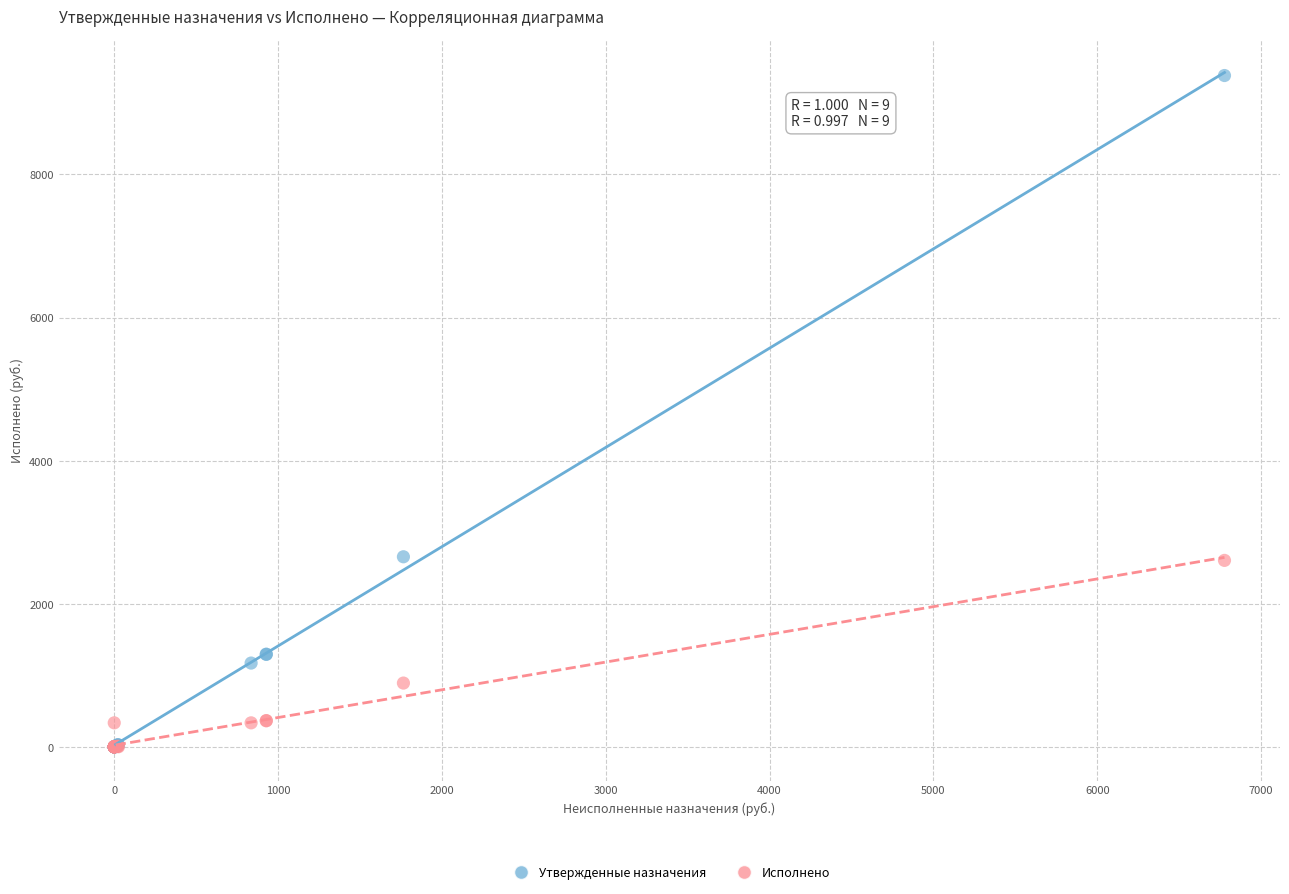

What are all the series names shown in the legend?

Утвержденные назначения, Исполнено